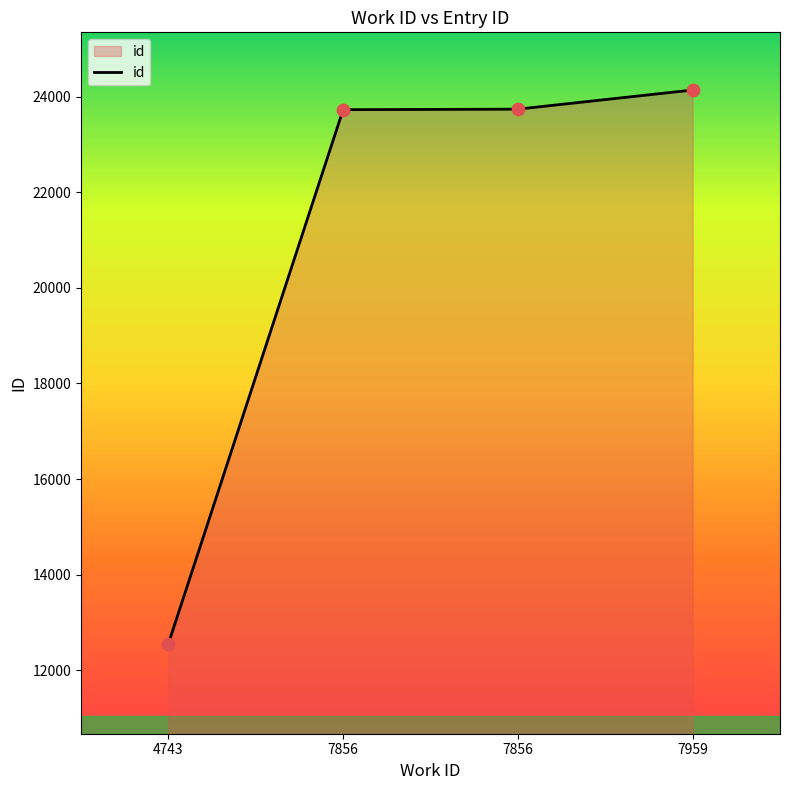

How many series are shown in this chart?

1